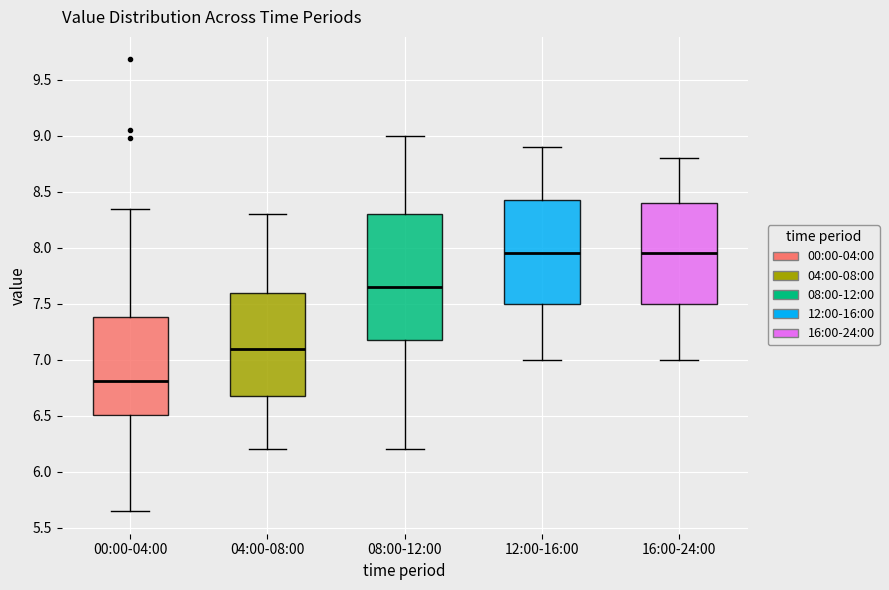

Reading left to right, transcribe this box plot: for each box, give where its median line is, the range the box spans, and where its two whiskers end, as read against the y-axis. The values are not printed on the chart, so give them approximately, as read against the axis.

00:00-04:00: median 6.80, box 6.50 to 7.40, whiskers 5.65 to 8.35
04:00-08:00: median 7.10, box 6.70 to 7.60, whiskers 6.20 to 8.30
08:00-12:00: median 7.65, box 7.20 to 8.30, whiskers 6.20 to 9.00
12:00-16:00: median 7.95, box 7.50 to 8.45, whiskers 7.00 to 8.90
16:00-24:00: median 7.95, box 7.50 to 8.40, whiskers 7.00 to 8.80